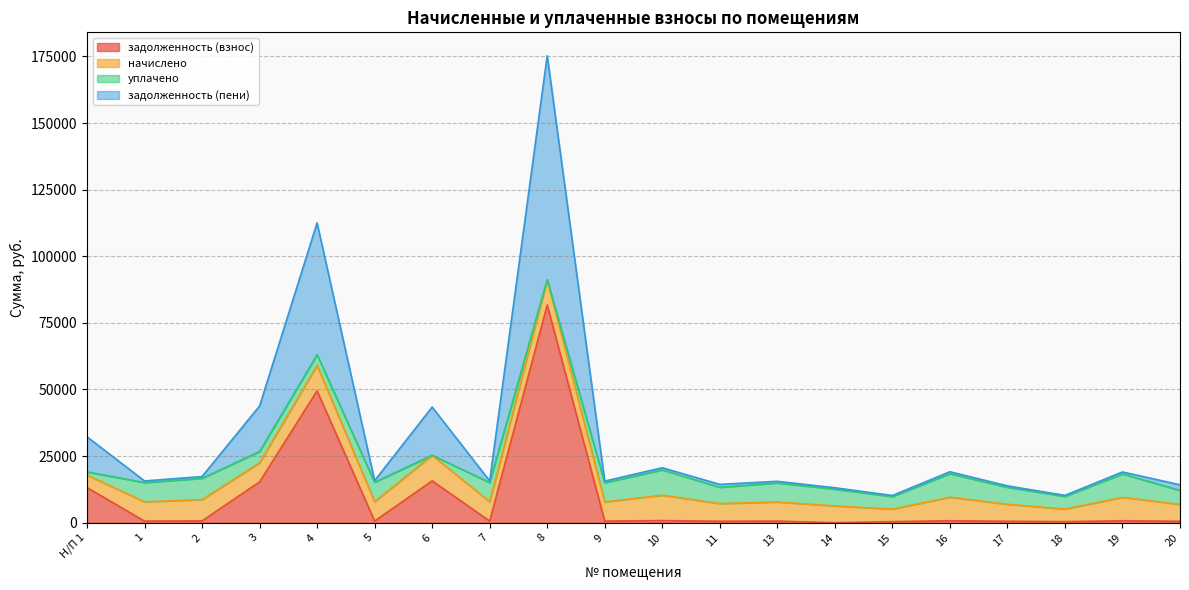

What is the maximum value for задолженность (взнос)?

81688.8